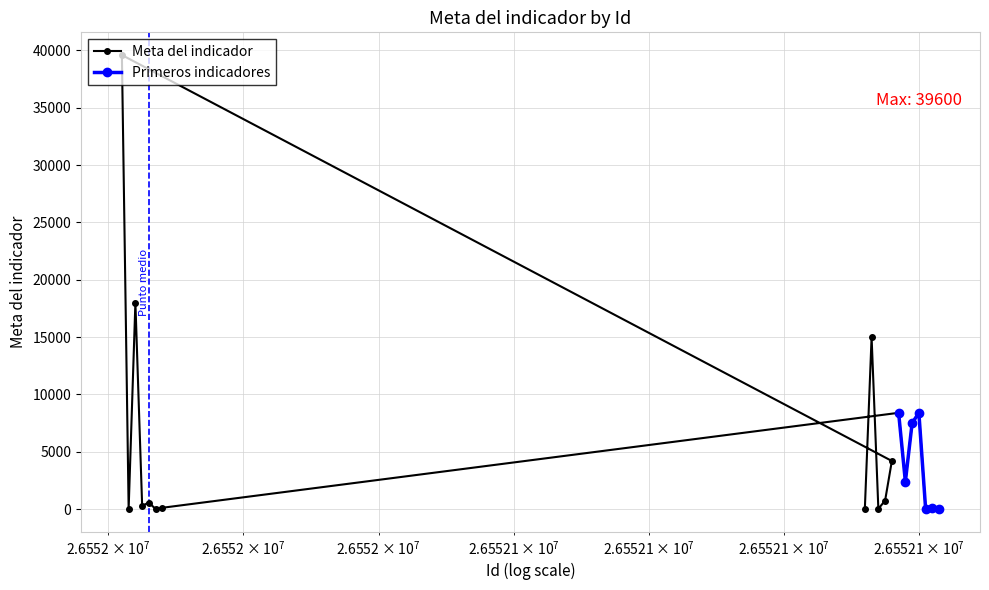

What is the average value?

5549